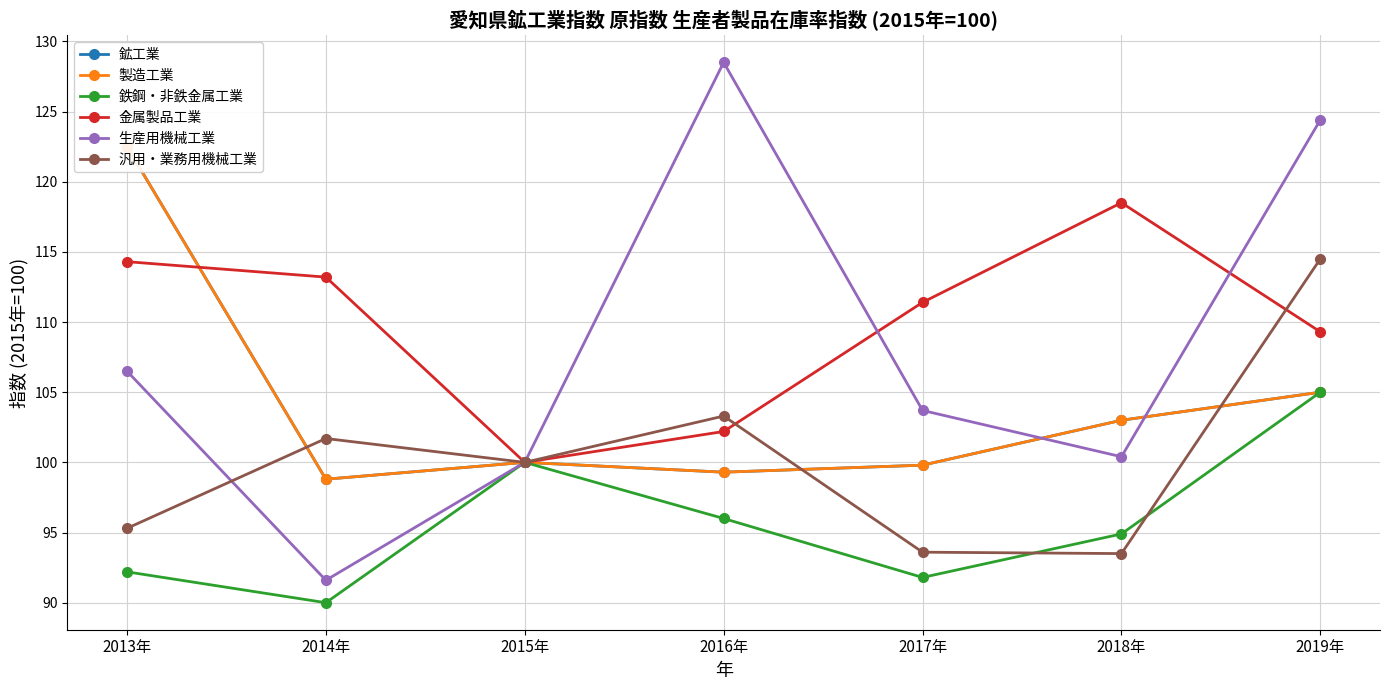

Between 2014年 and 2015年, which is larger?

2015年